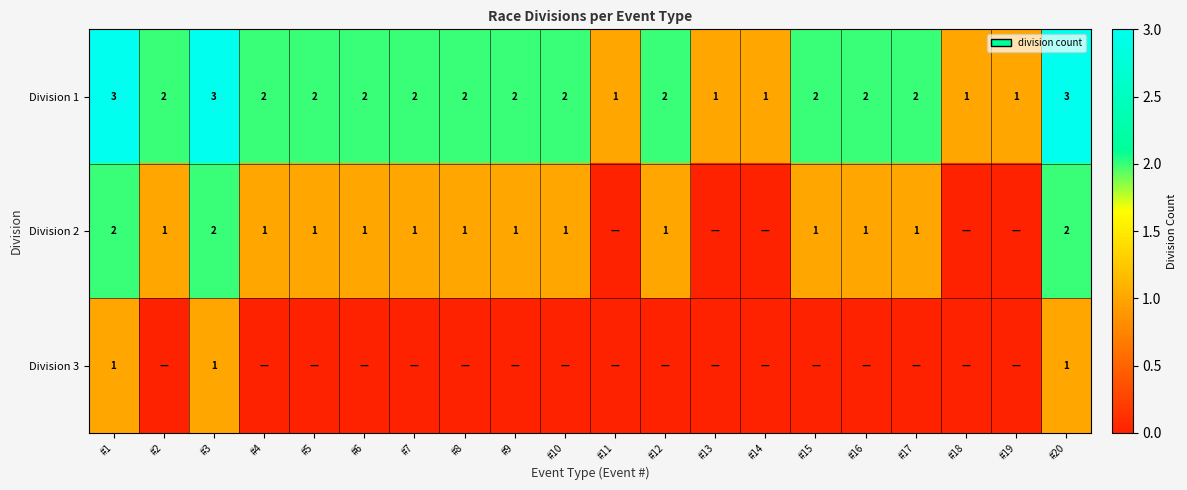

At which category is the sum across all series the highest?

#1